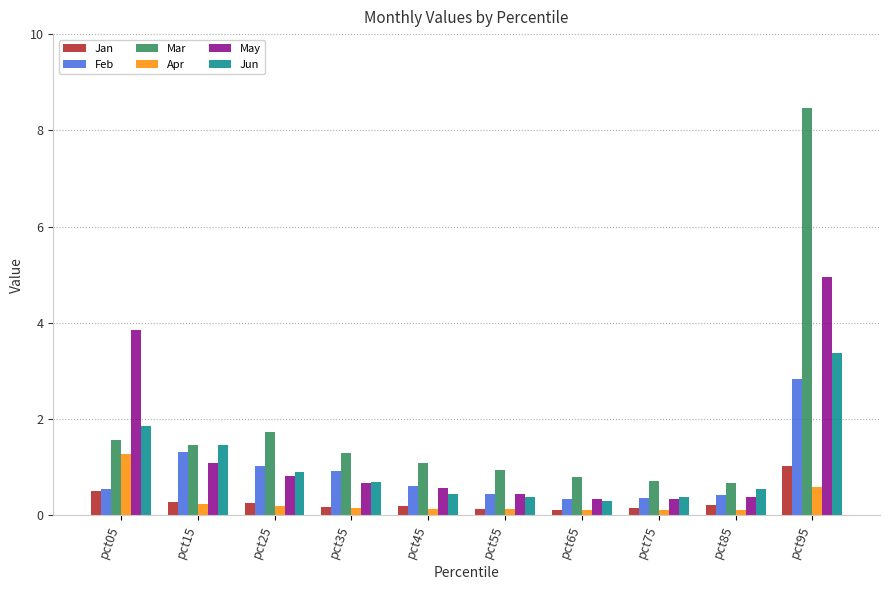

What are all the series names shown in the legend?

Jan, Feb, Mar, Apr, May, Jun